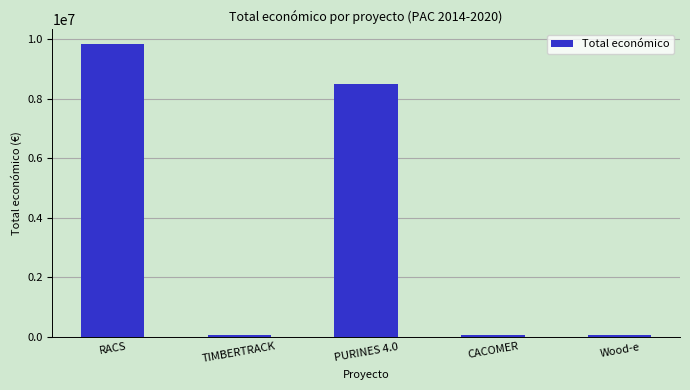

What is the label of the 2nd bar from the right?

CACOMER